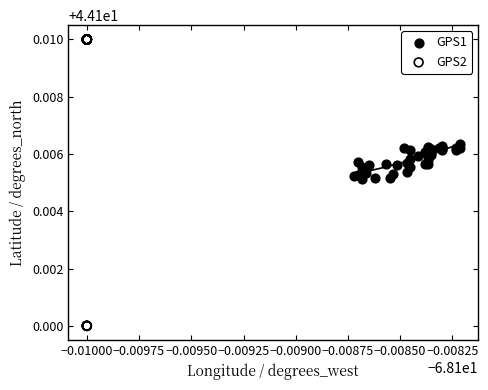

Which series reaches the maximum Y coordinate?

GPS2